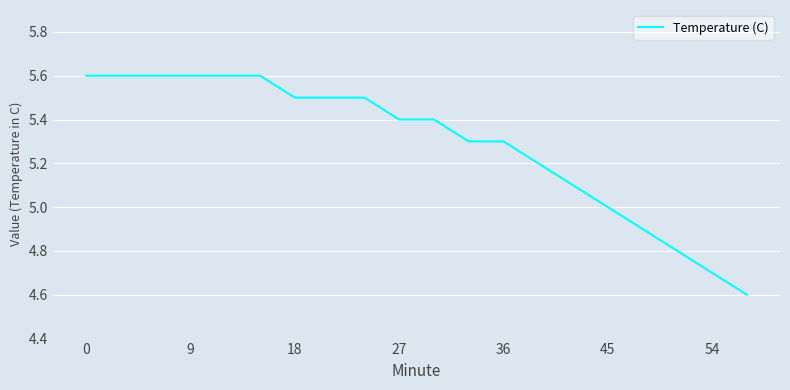

What is the minimum value shown in the chart?

4.6